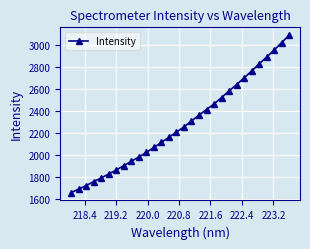

What is the value of the 23rd point from the left?

2636.5